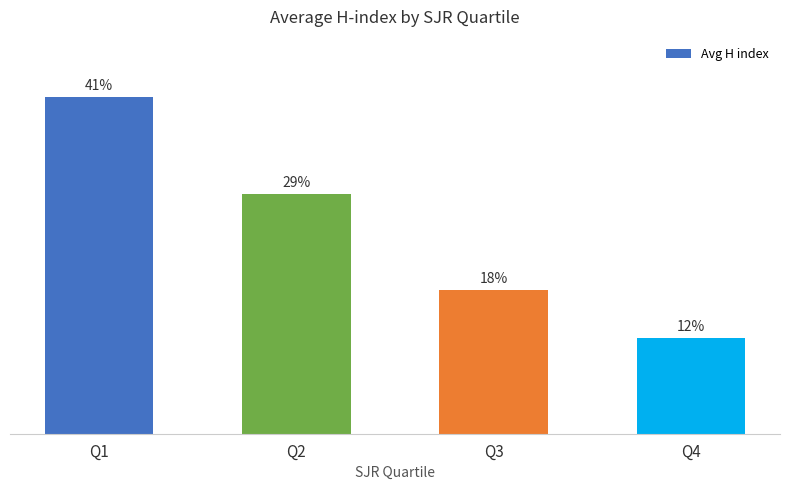

Does the chart contain any negative values?

No